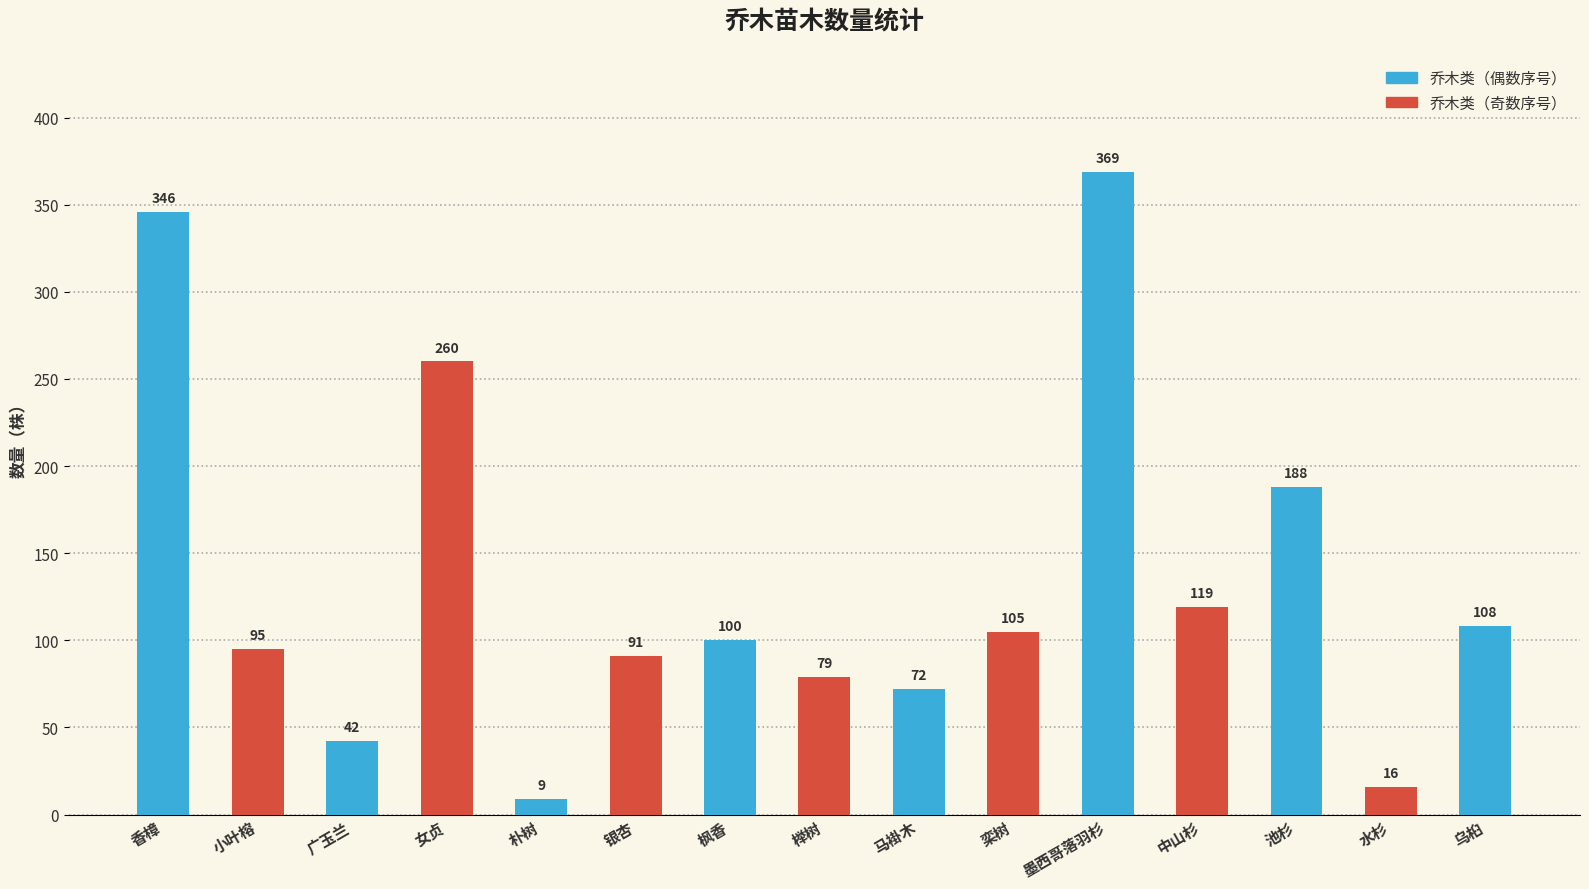

What is the difference between the maximum and second lowest values?

353